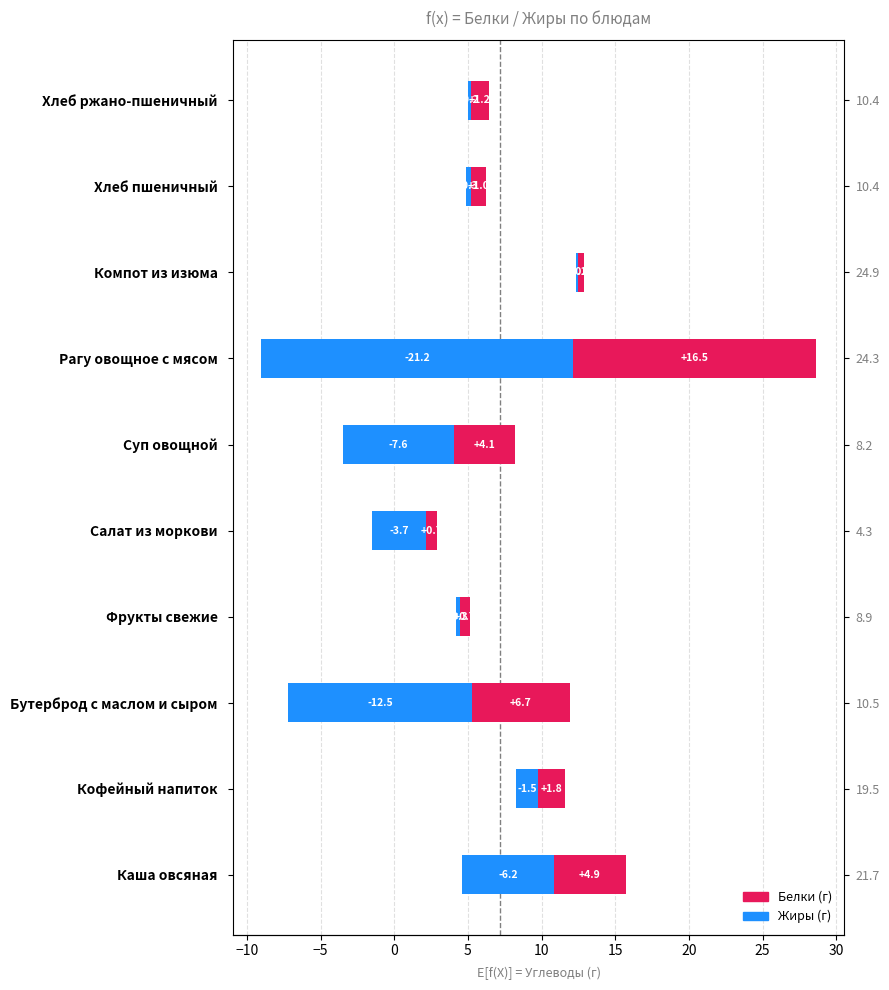

At how many categories does at least one series exceed -1?

10